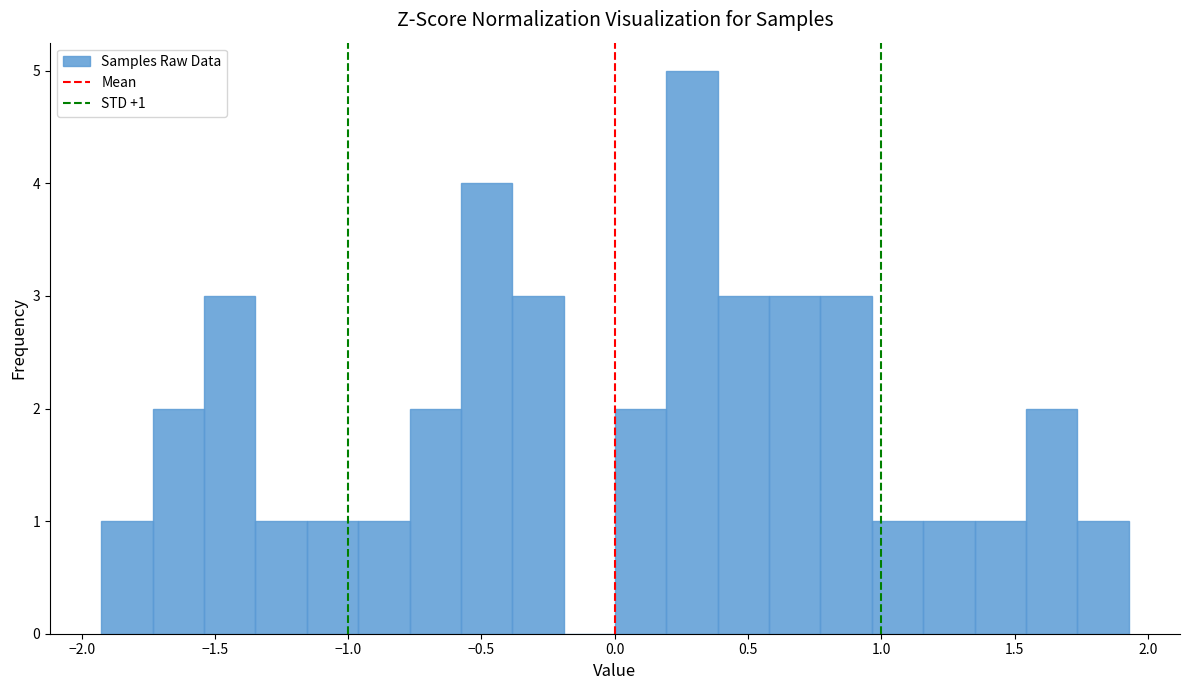

Around what value on the x-axis is the tallest bar? Give the approximate position of its centre, as read against the axis.

0.30